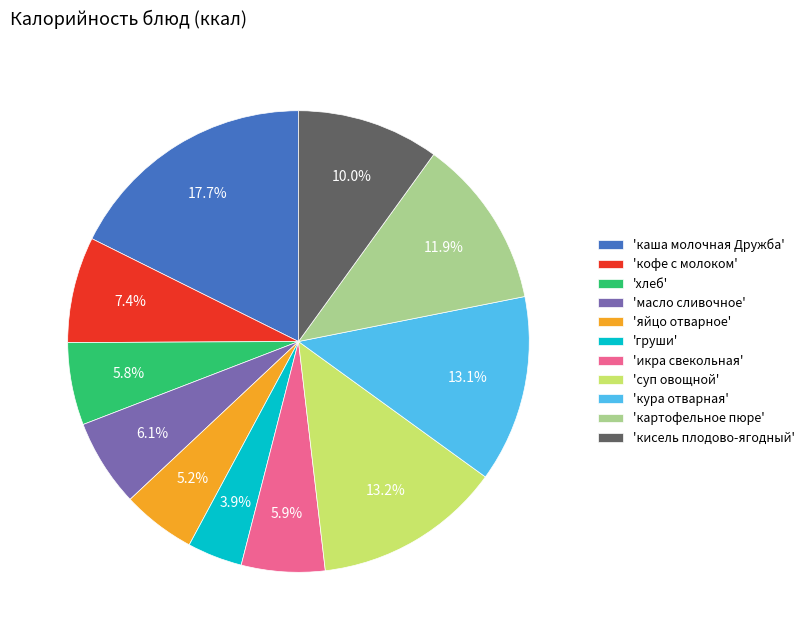

To the nearest percent, what is the difference between the largest and smallest slice percentages?

14%